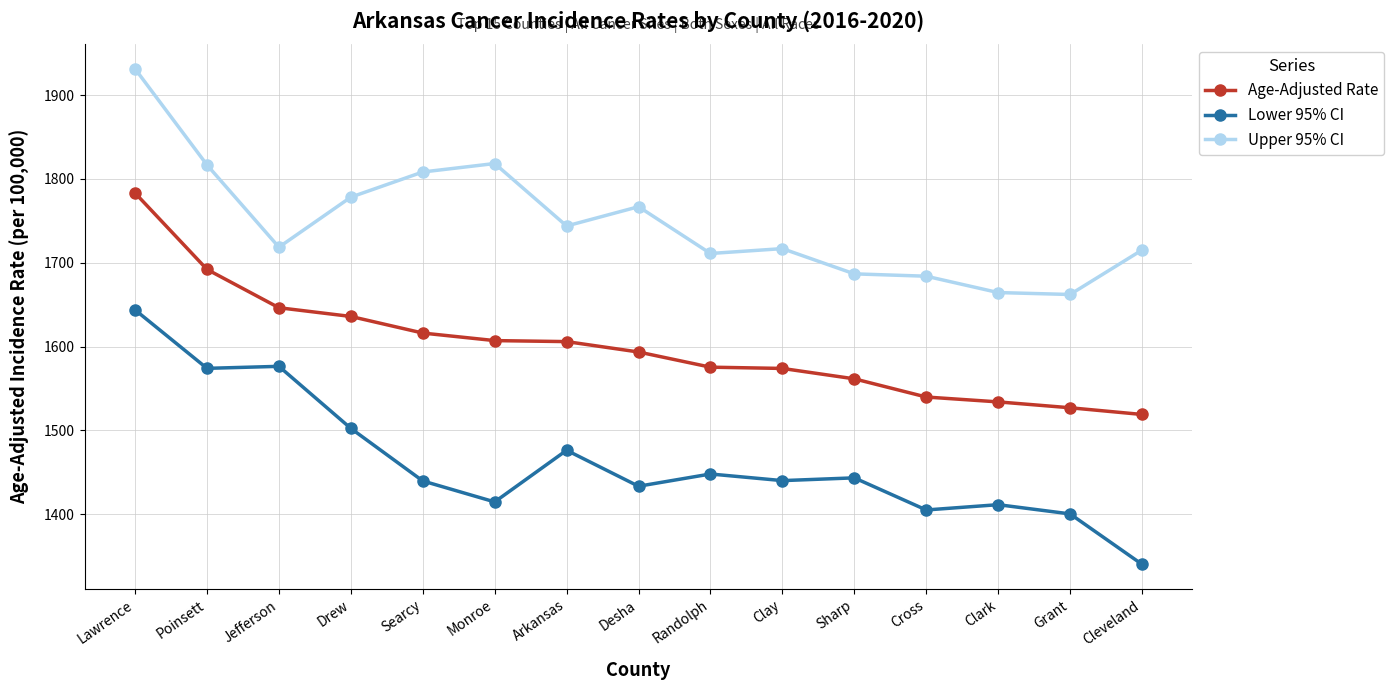

What is the spread (max minus min) of values at Arkansas?

267.5